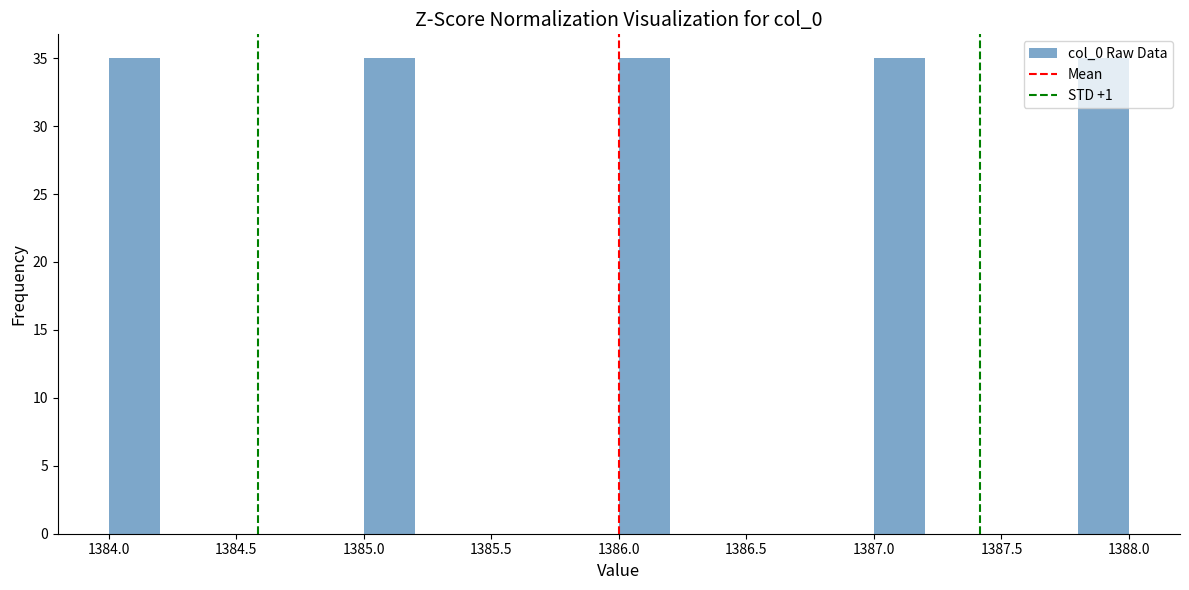

How tall is the bar that spans 1386.0 to 1386.2 on the x-axis? The values are not printed on the chart, so give them approximately, as read against the axis.

35